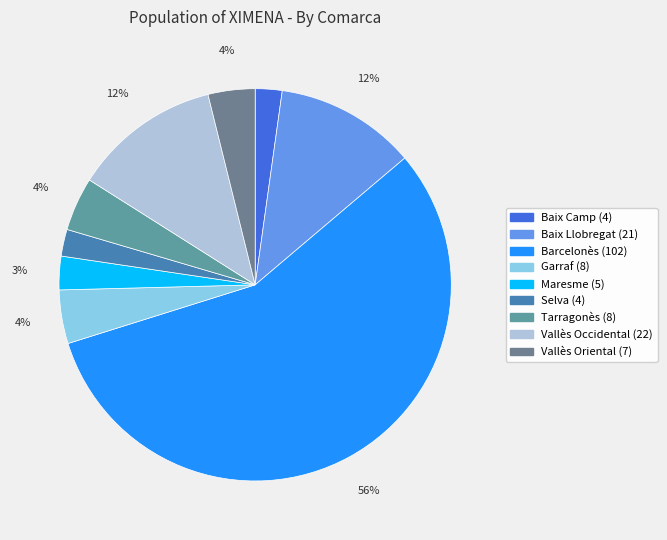

What is the smallest slice in the pie chart?

Baix Camp